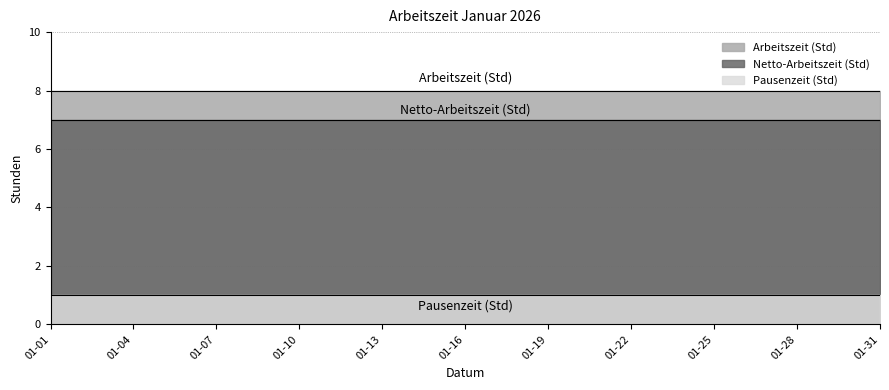

Between 2026-01-11 and 2026-01-12, which series saw the biggest shift?

Arbeitszeit (Std)